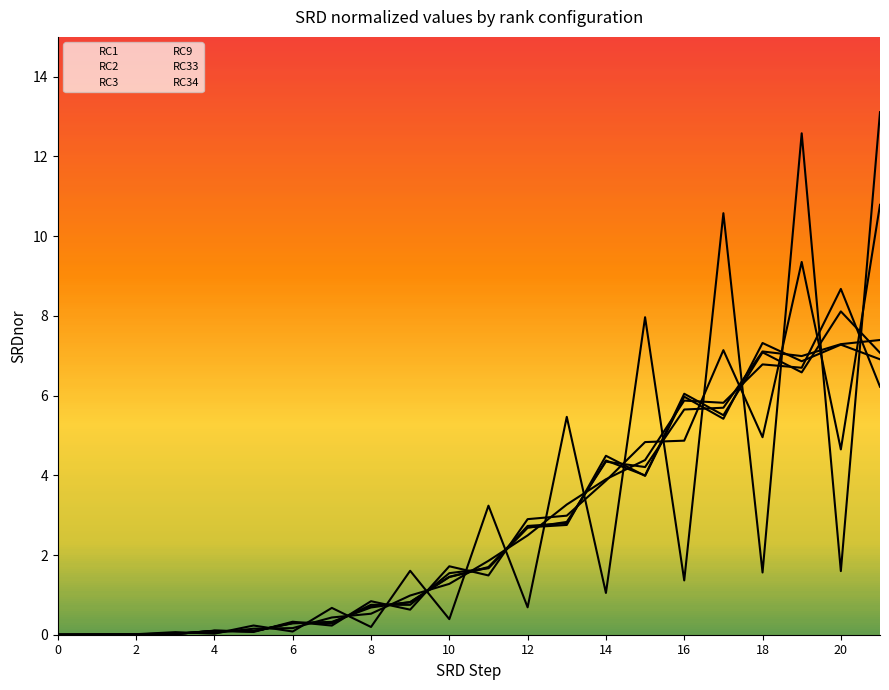

How many lines are shown in the chart?

6